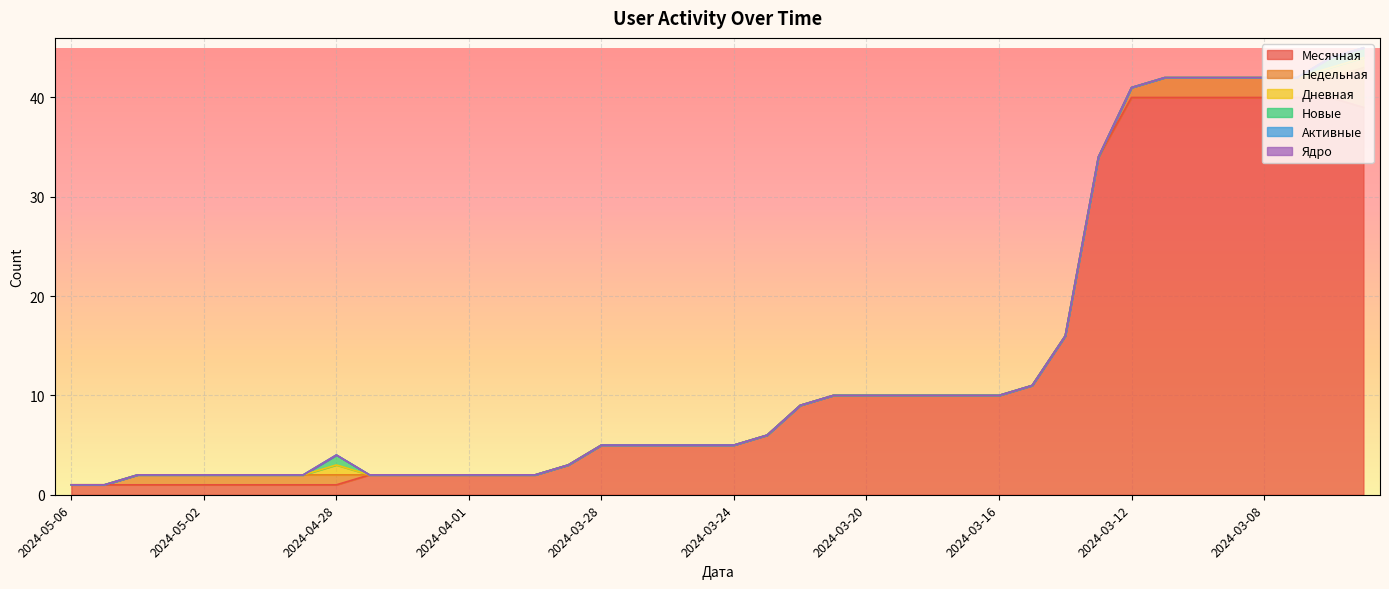

At how many categories does at least one series exceed 11?

10